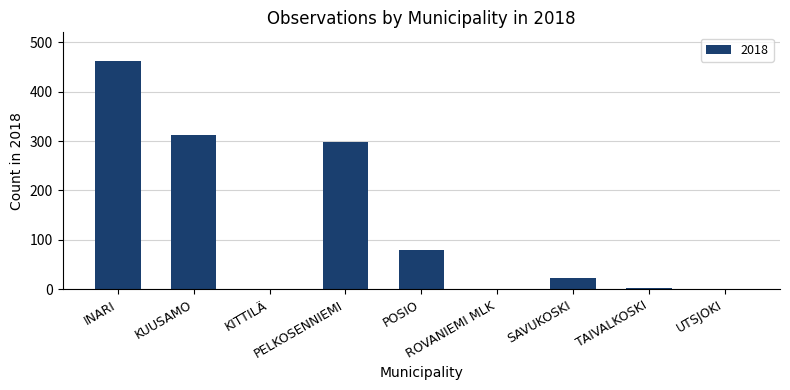

What is the sum of all values?

1178